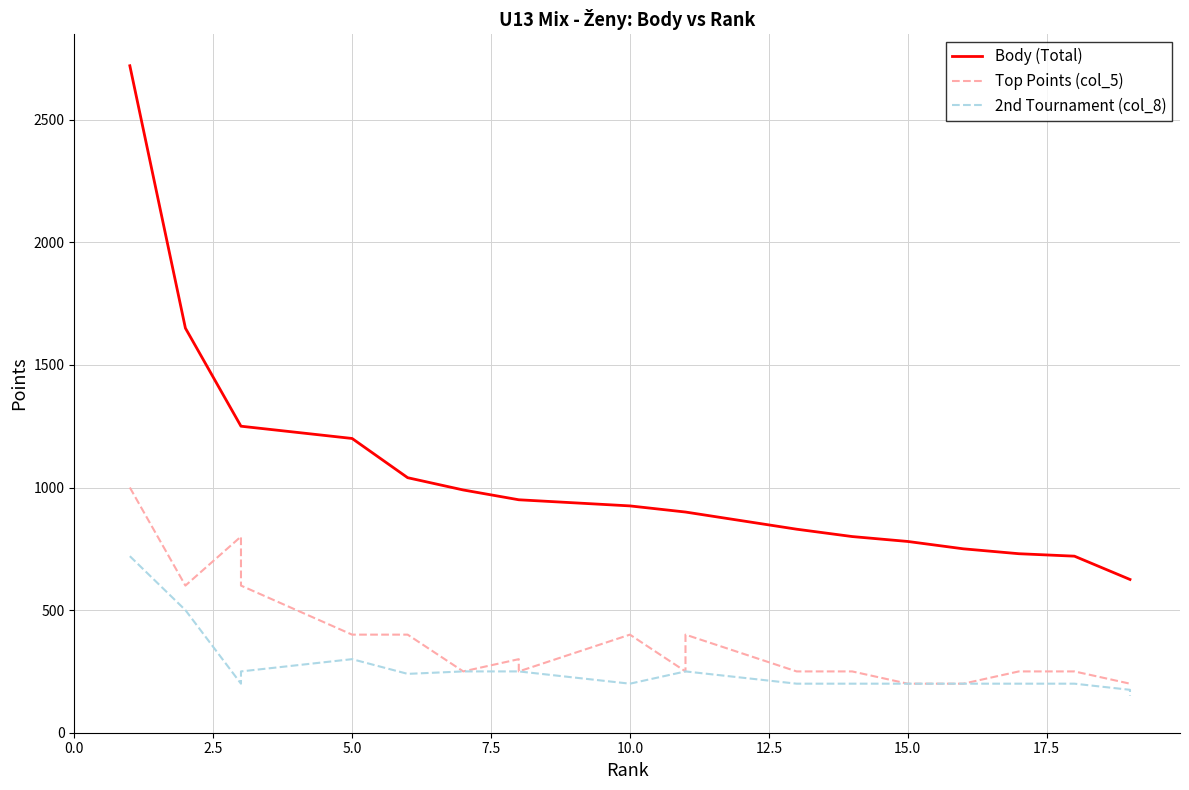

The Top Points (col_5) series shows 400 at 11. True or false?

True